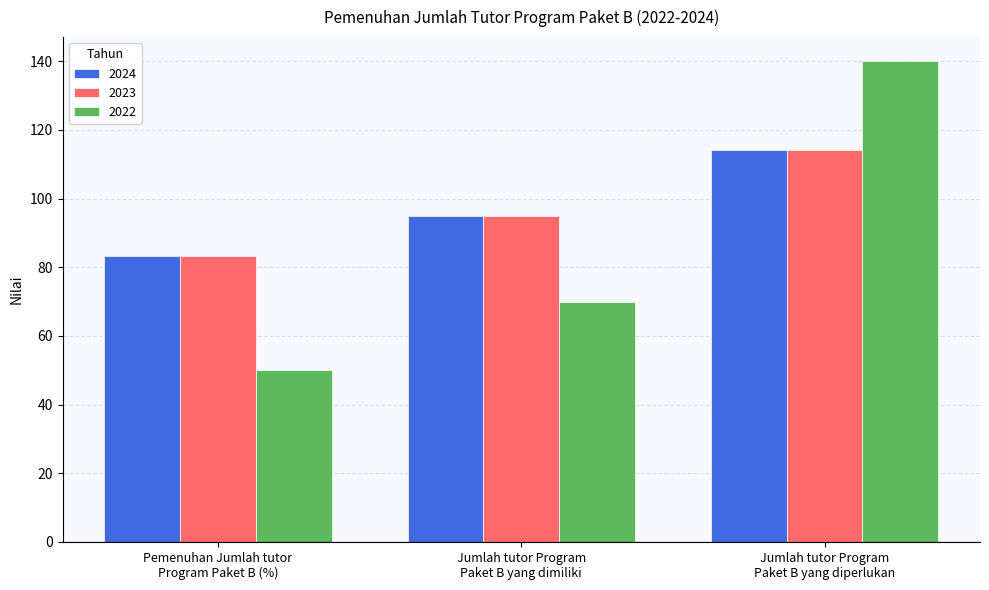

At how many categories does at least one series exceed 91?

2